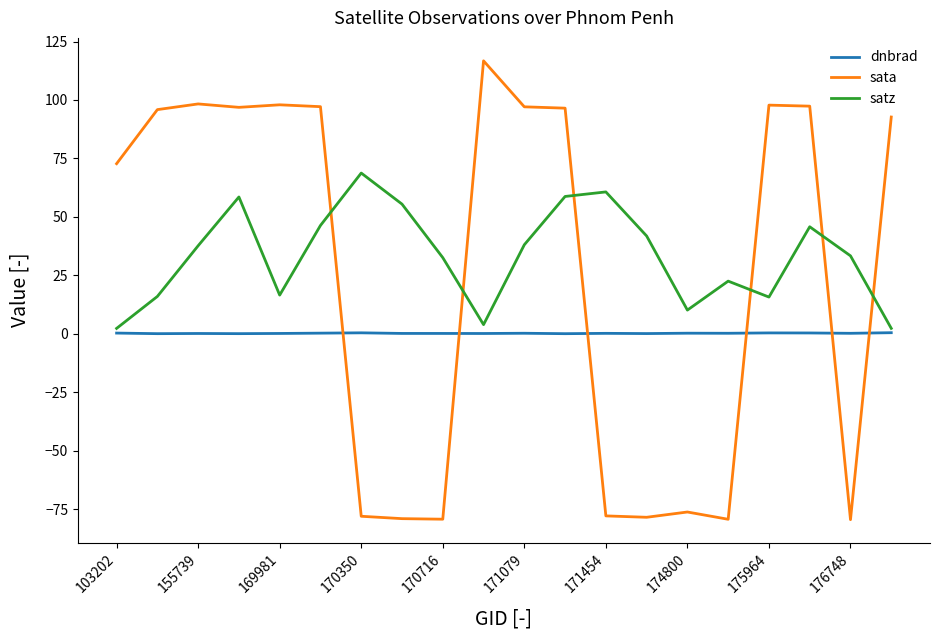

How many intersections are there between sata and satz?

6